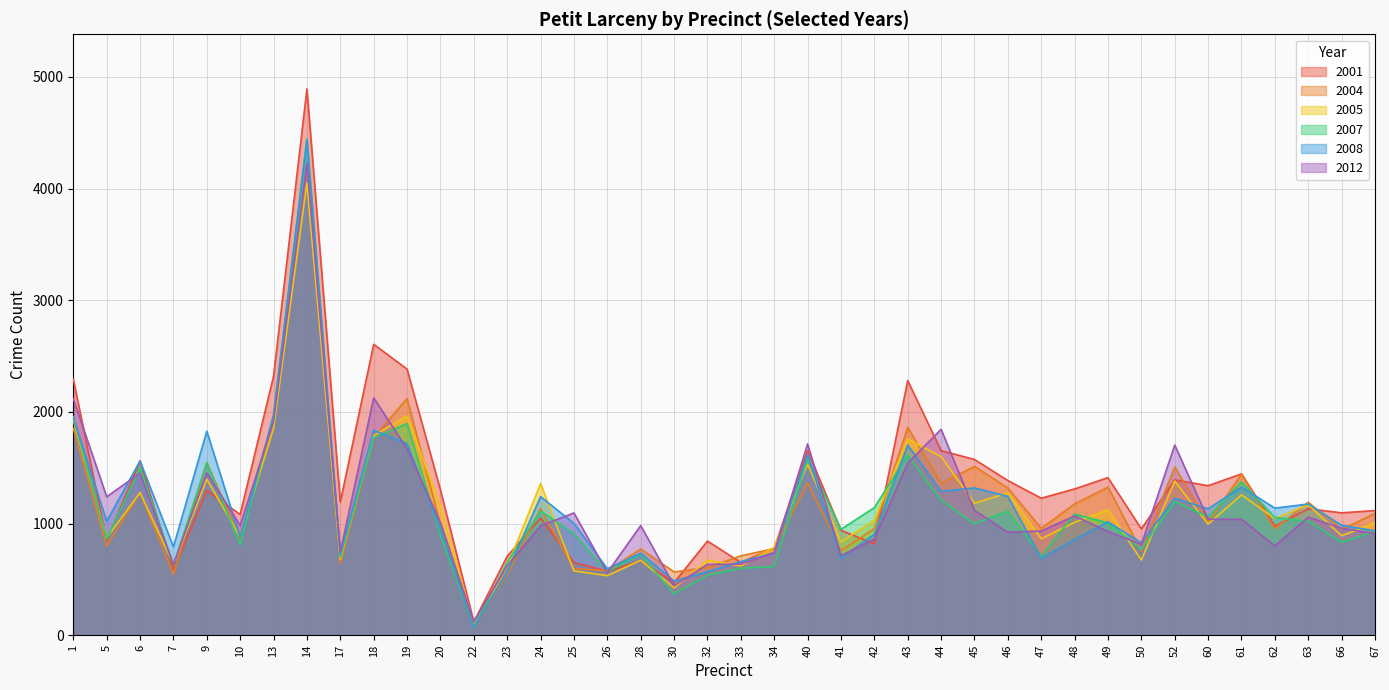

Rank the series at 23 from lowest to highest value.

2004, 2008, 2005, 2012, 2007, 2001